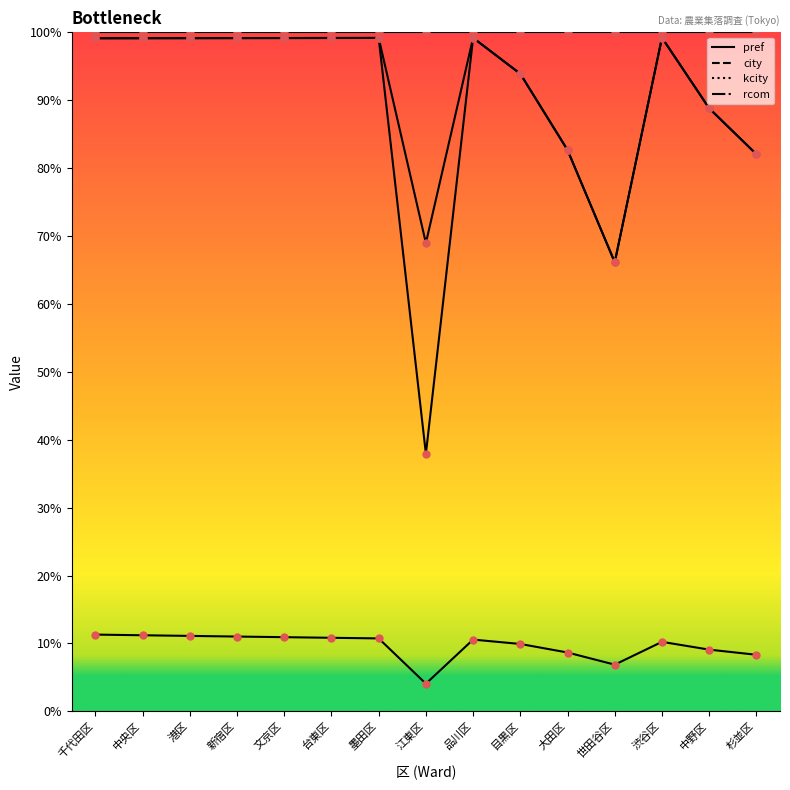

Is the value of kcity at 千代田区 greater than the value of city at 新宿区?

No